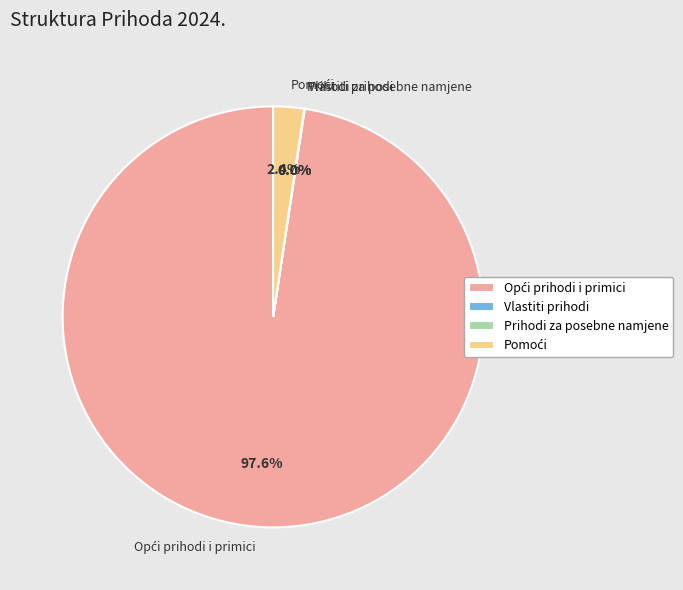

Is there any slice that represents more than half of the pie?

Yes